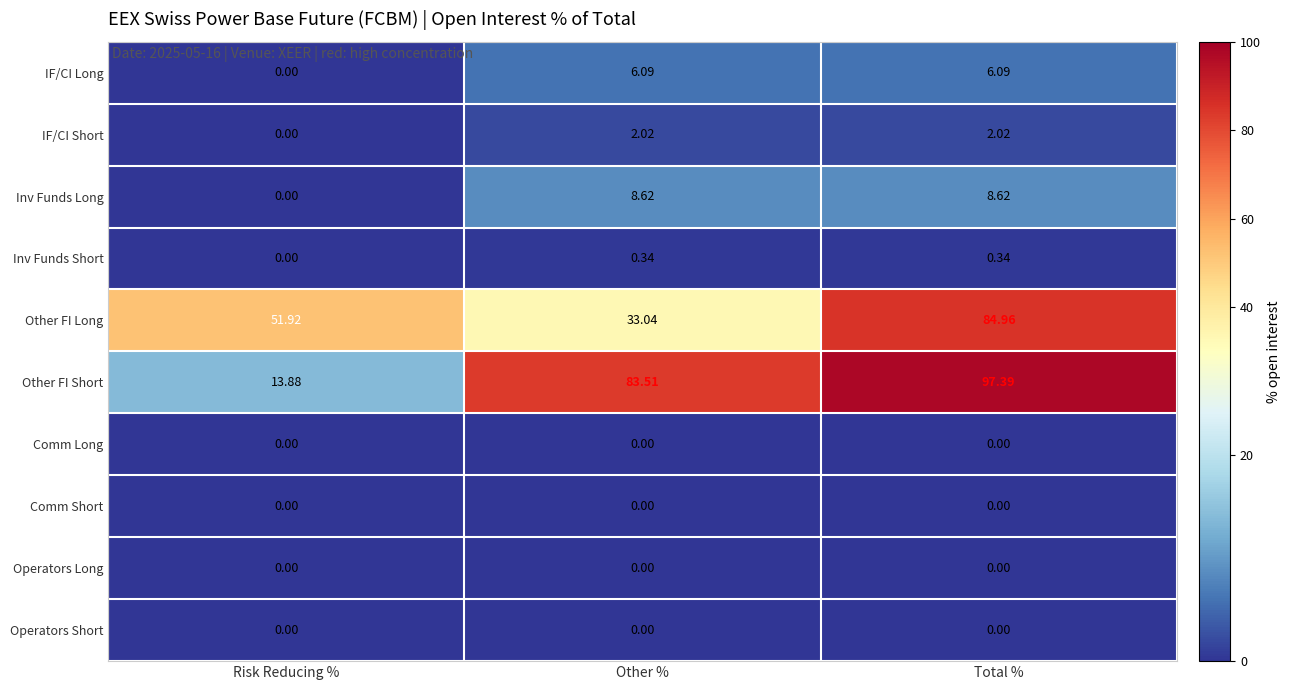

Which series changed the most between Other % and Total %?

Other FI Long